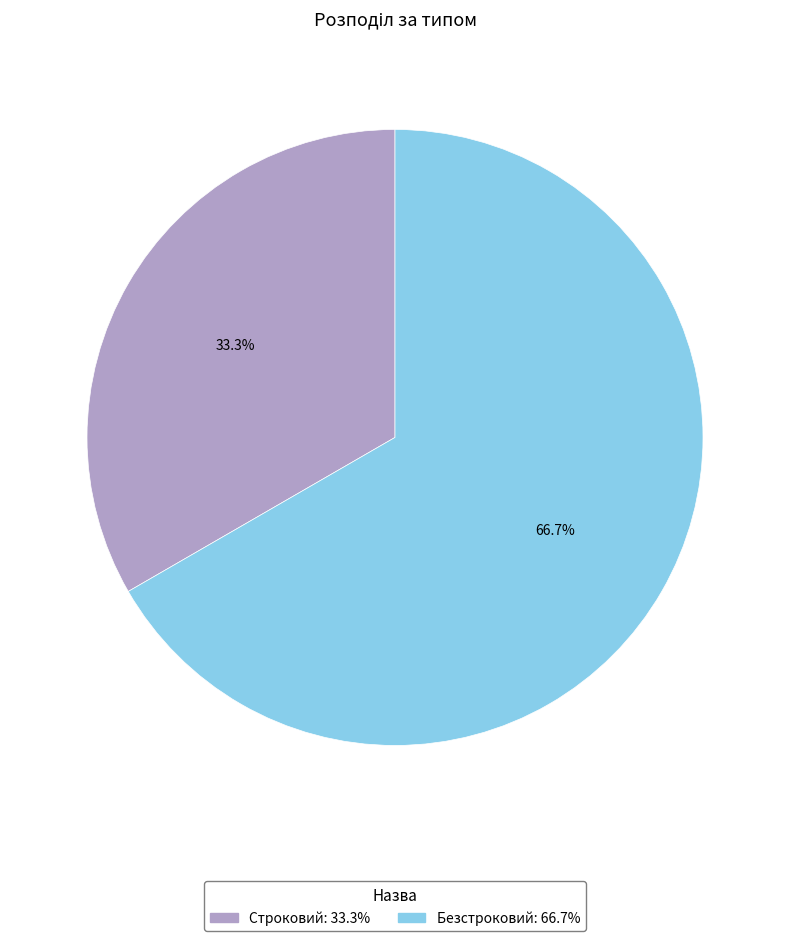

Is Безстроковий the majority of the pie?

Yes